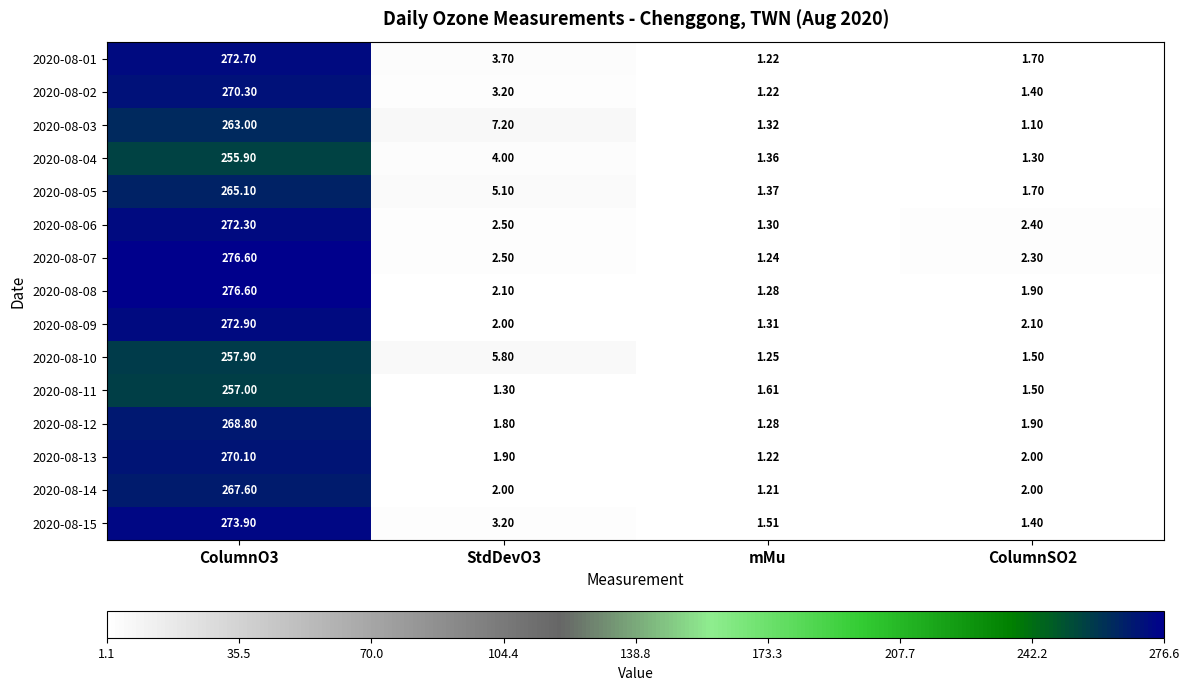

Is the value of 2020-08-10 at StdDevO3 greater than the value of 2020-08-04 at ColumnSO2?

Yes